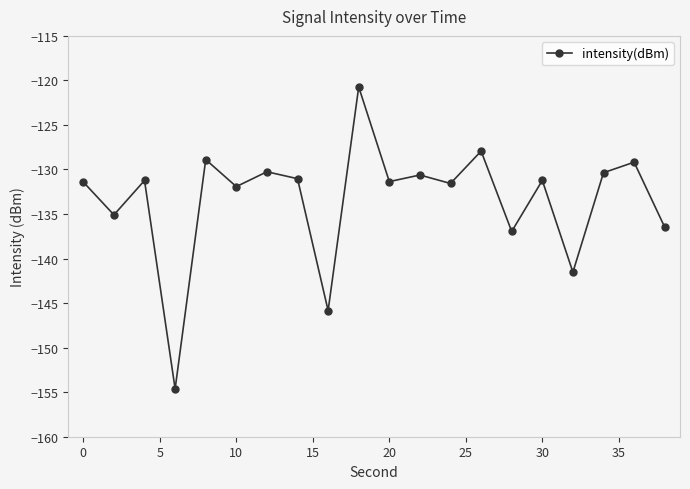

What is the average value?

-133.4